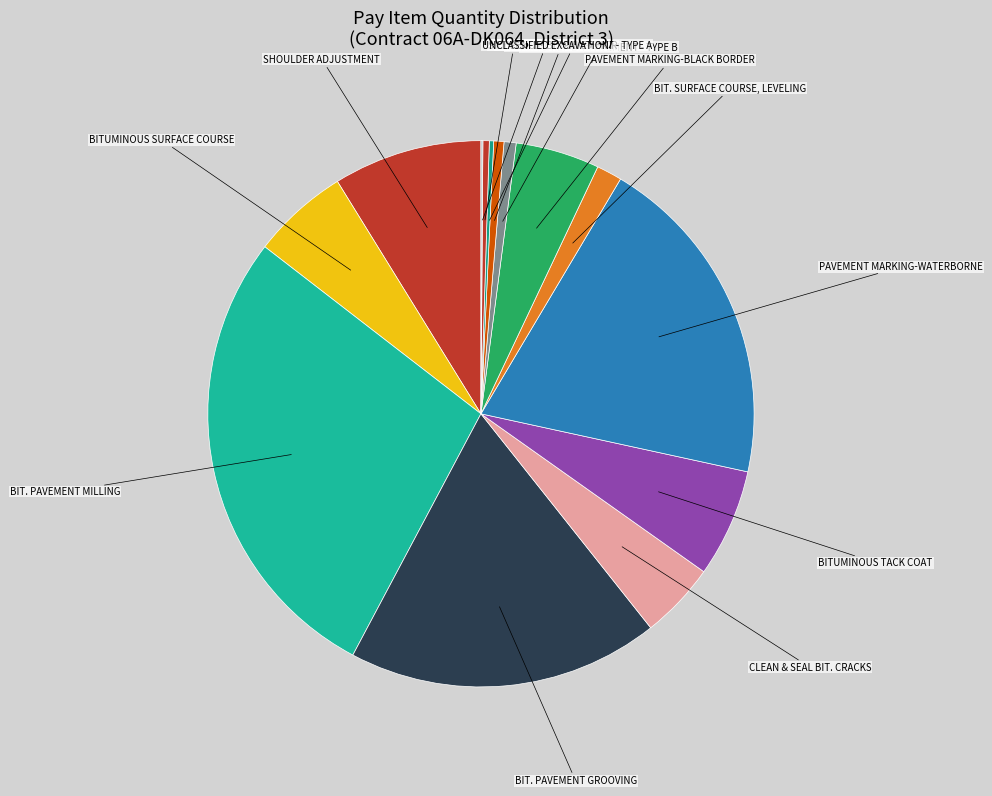

The PAVEMENT MARKING-BLACK BORDER slice represents 16% of the pie. True or false?

False